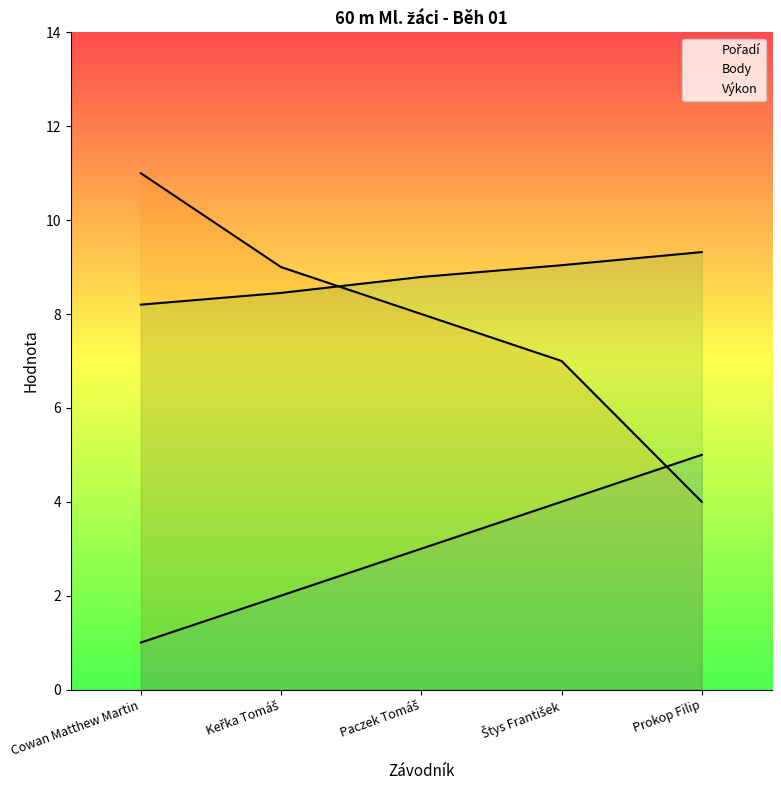

What is the difference between the maximum and minimum values in the Body series?

7.0